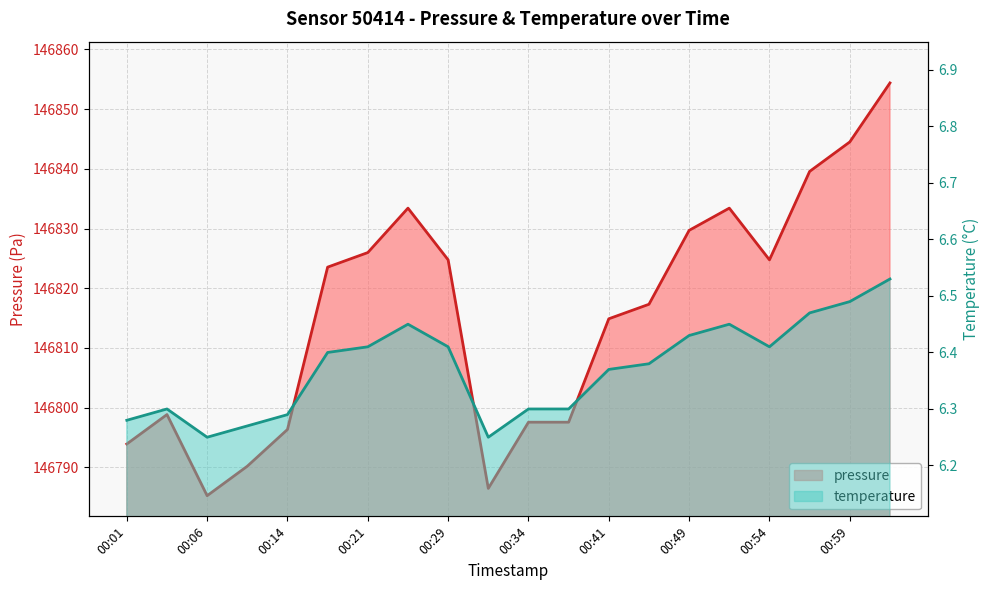

What position from the right is 00:51?

5